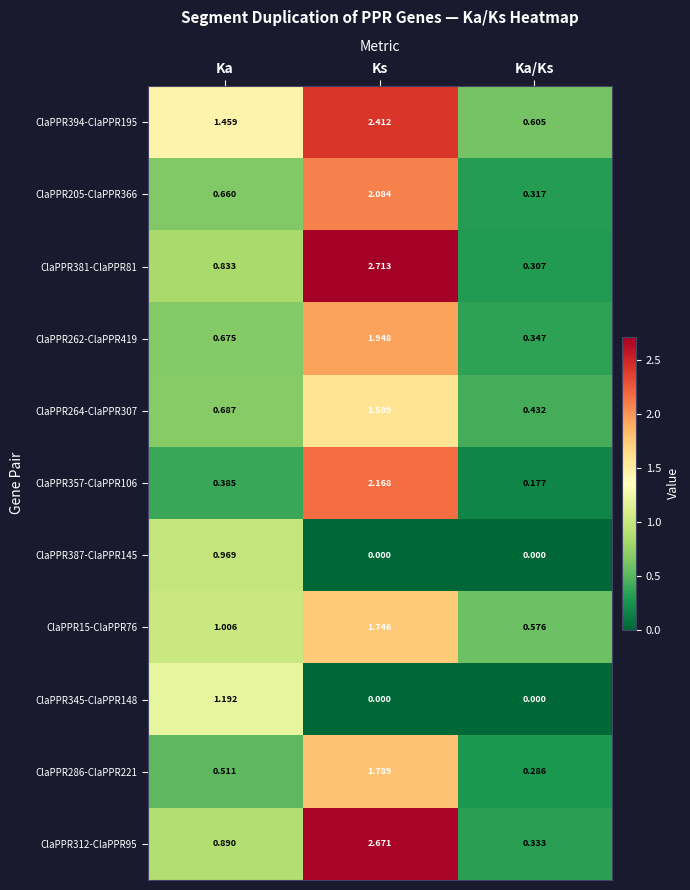

Where is ClaPPR357-ClaPPR106 nearest to the value 1?

Ka